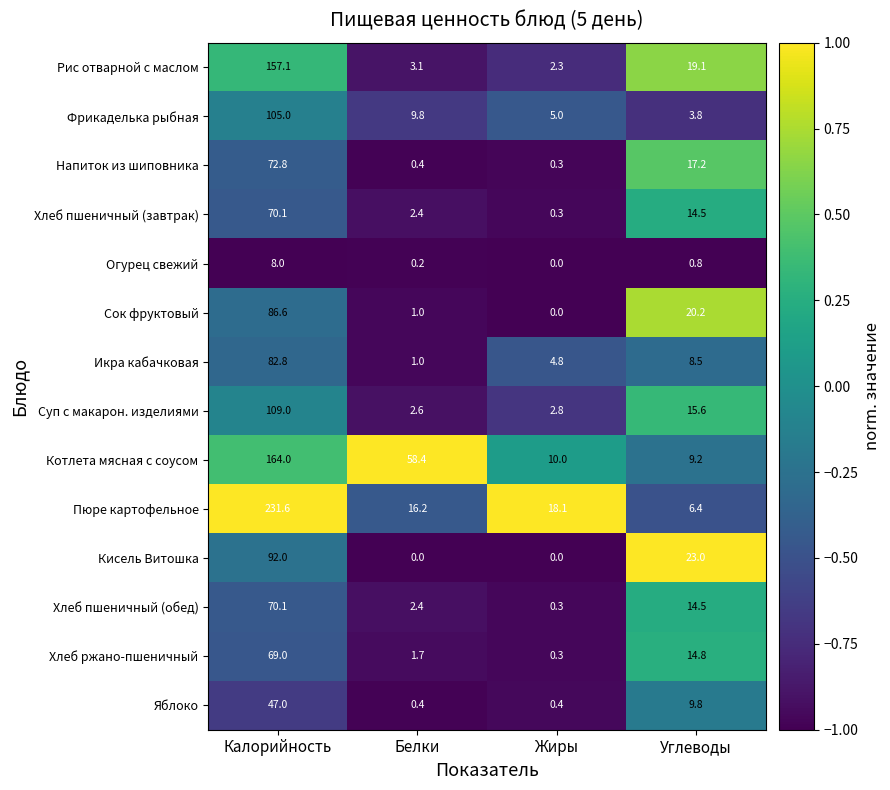

What value does the Хлеб пшеничный (обед) series have at Углеводы?

14.5